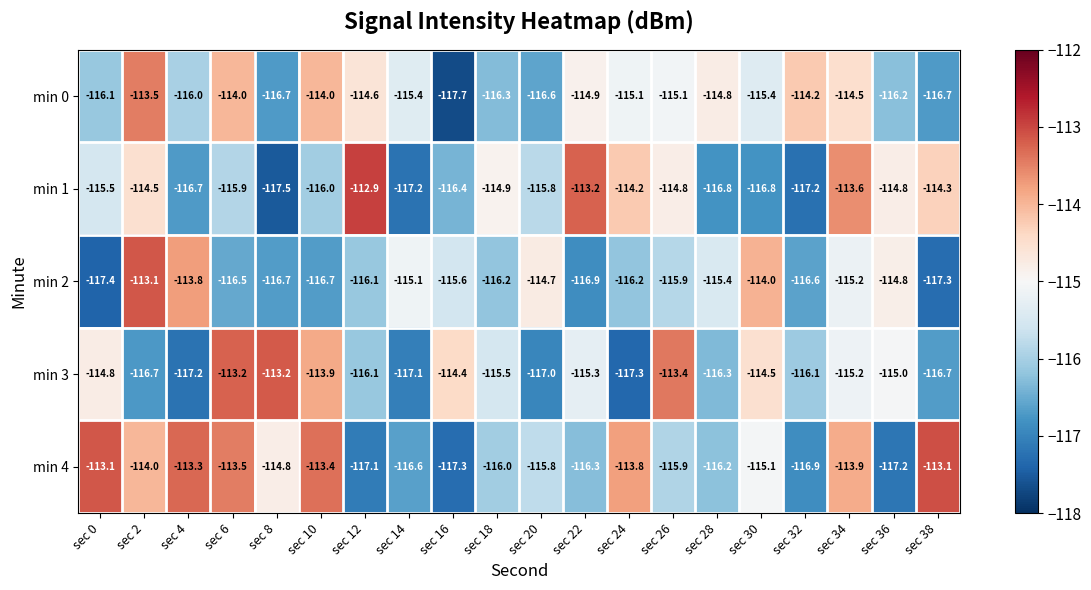

The min 0 series shows -61.7 at sec 20. True or false?

False